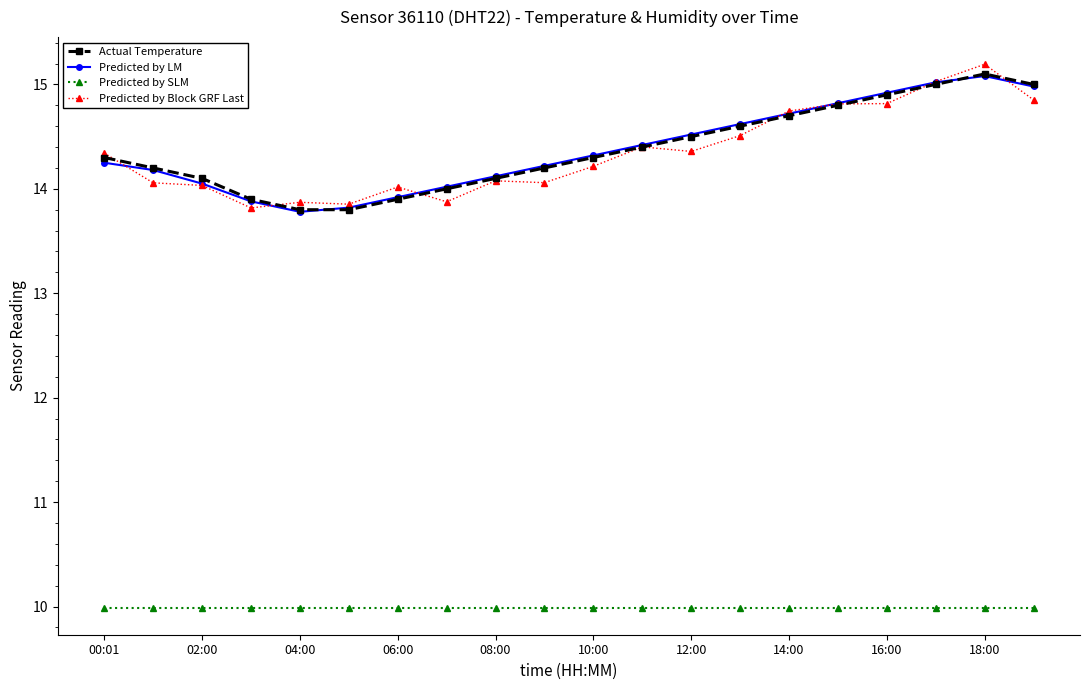

How many categories are shown in the chart?

20